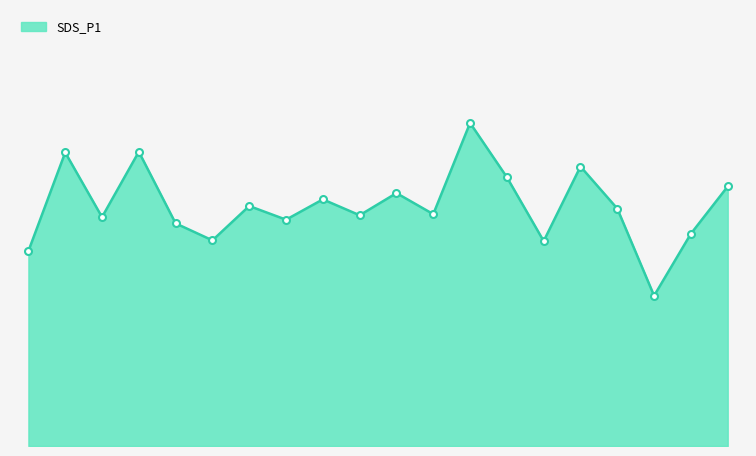

Is this an area chart (filled region under the line)?

Yes